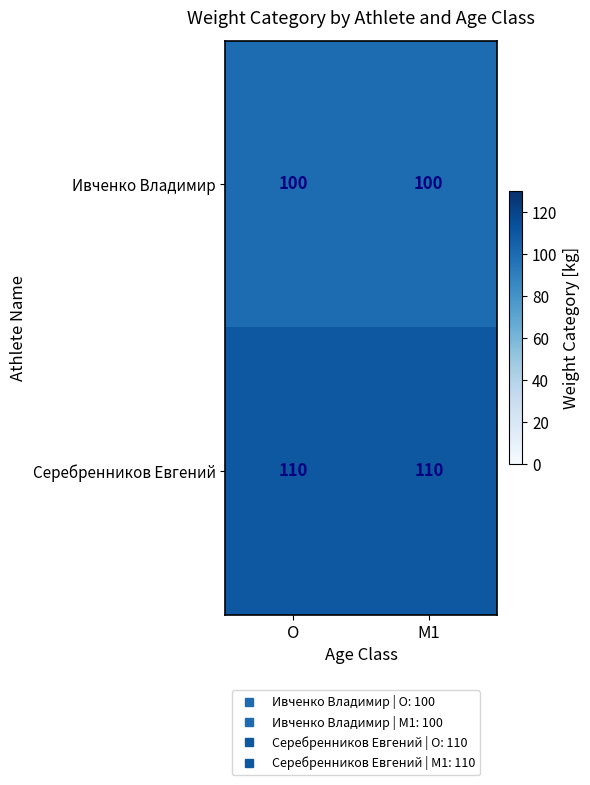

What is the smallest value displayed?

100